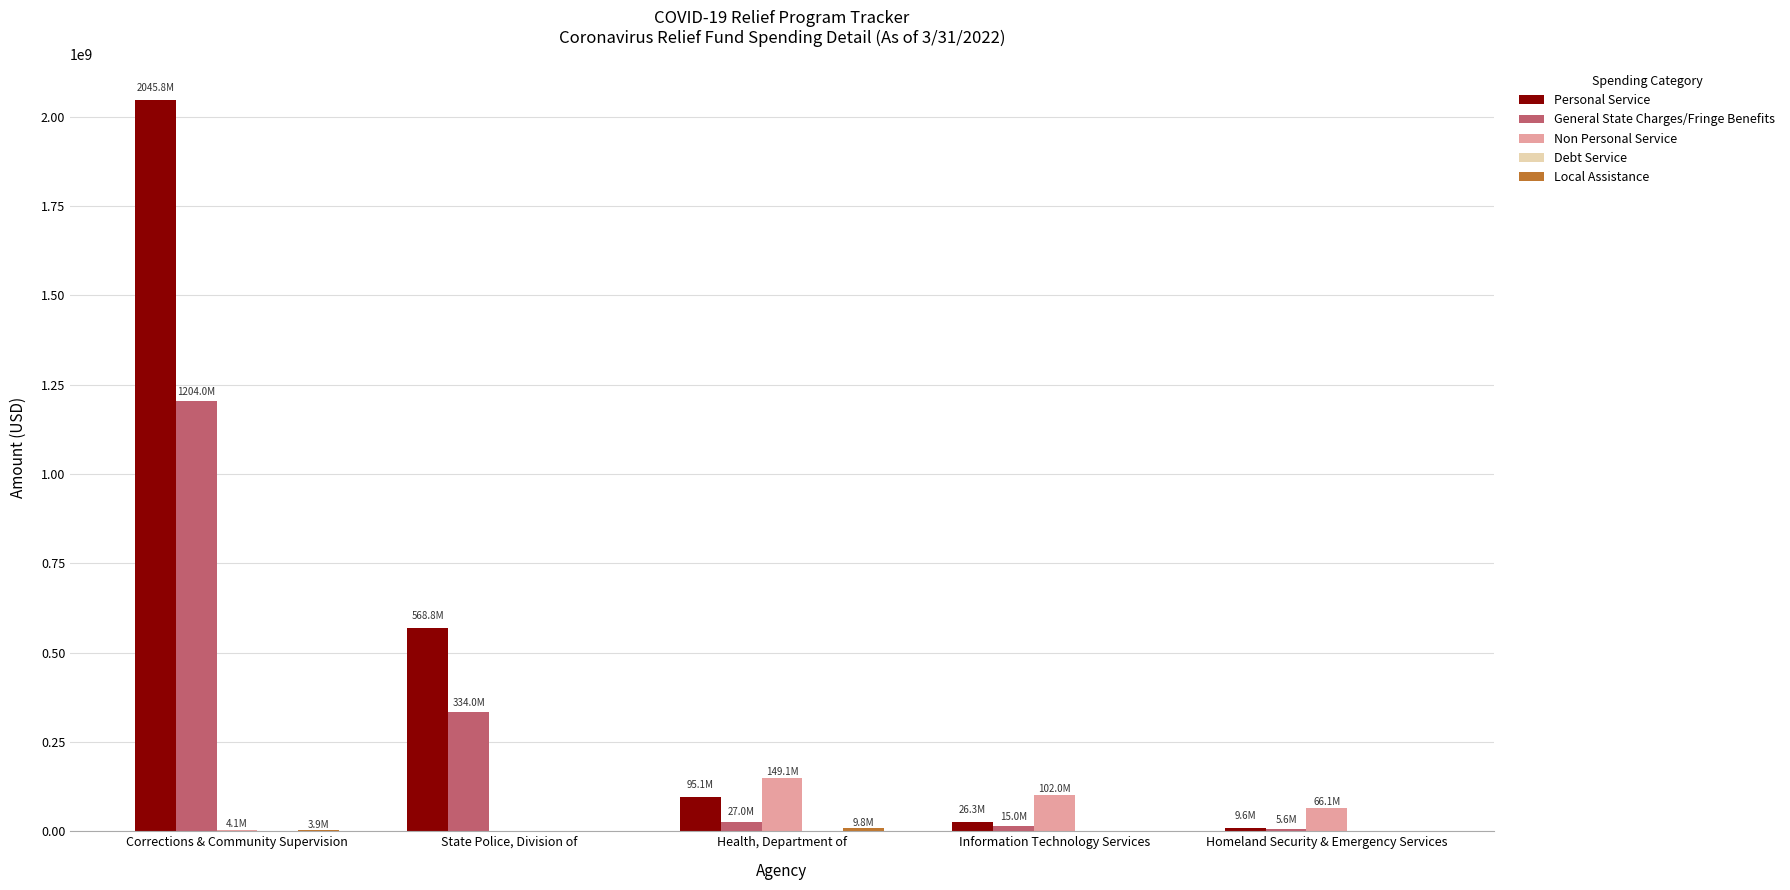

How many groups of bars are there?

5